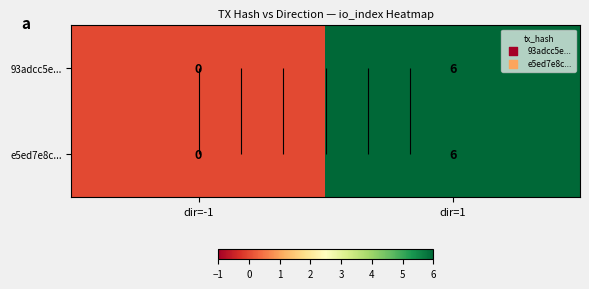

The value of e5ed7e8c... at dir=-1 is 4. True or false?

False